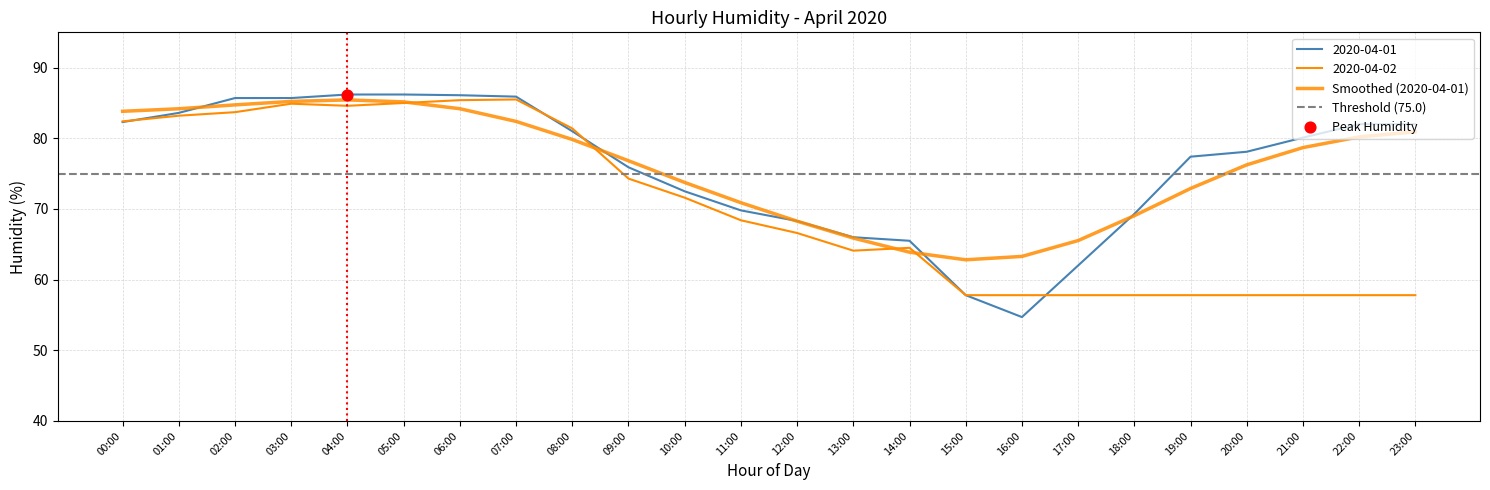

Which series reaches the maximum Y coordinate?

2020-04-01